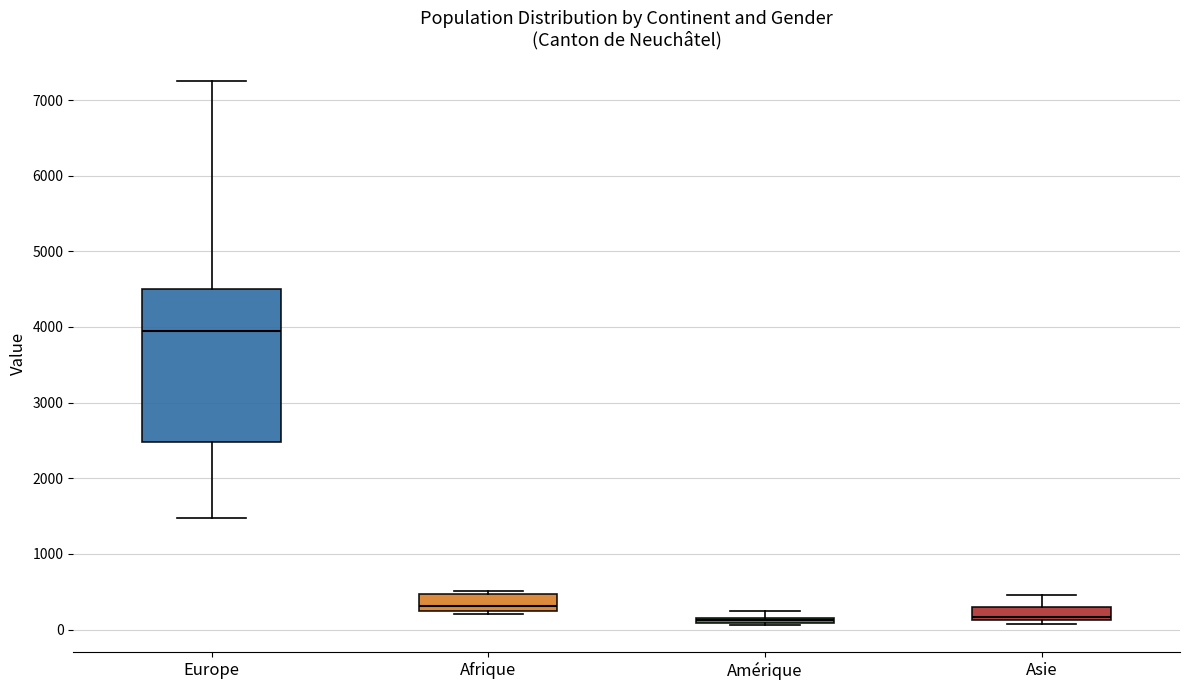

Which box has the highest median line?

Europe